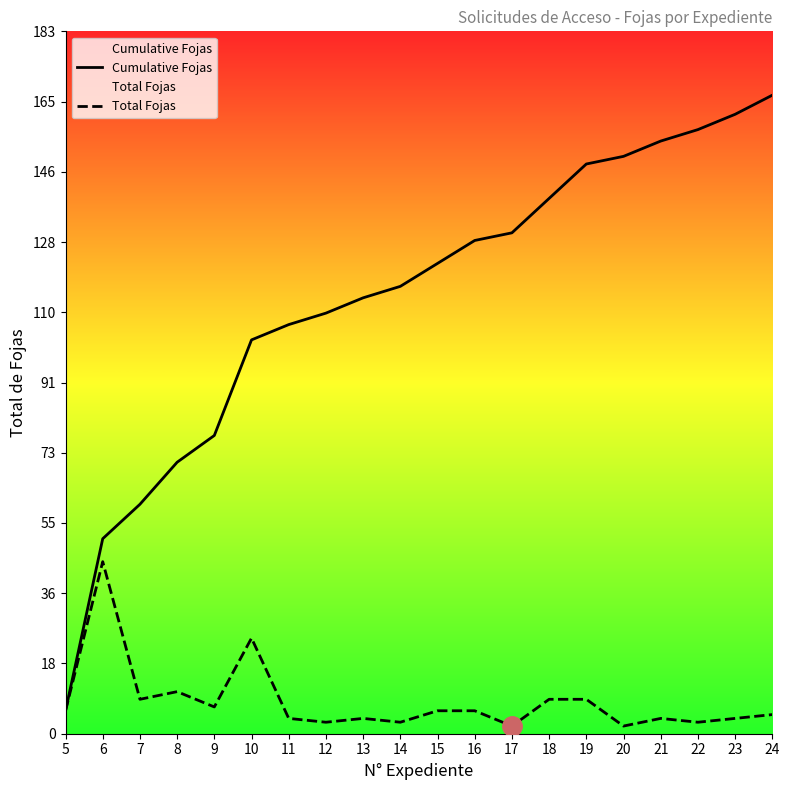

How many data points in Cumulative Fojas are less than 123?

10